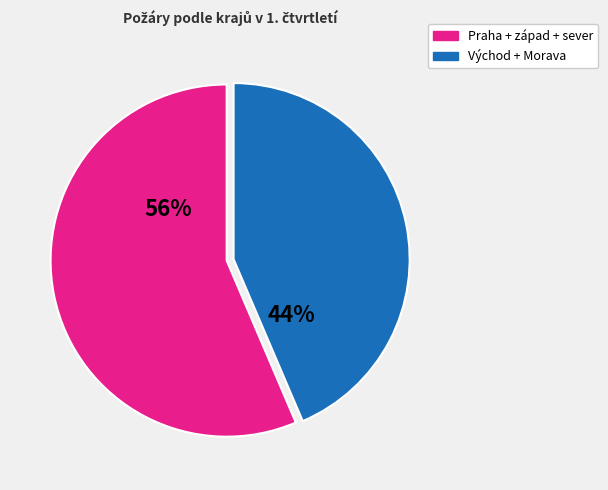

To the nearest percent, what is the average slice percentage?

50%